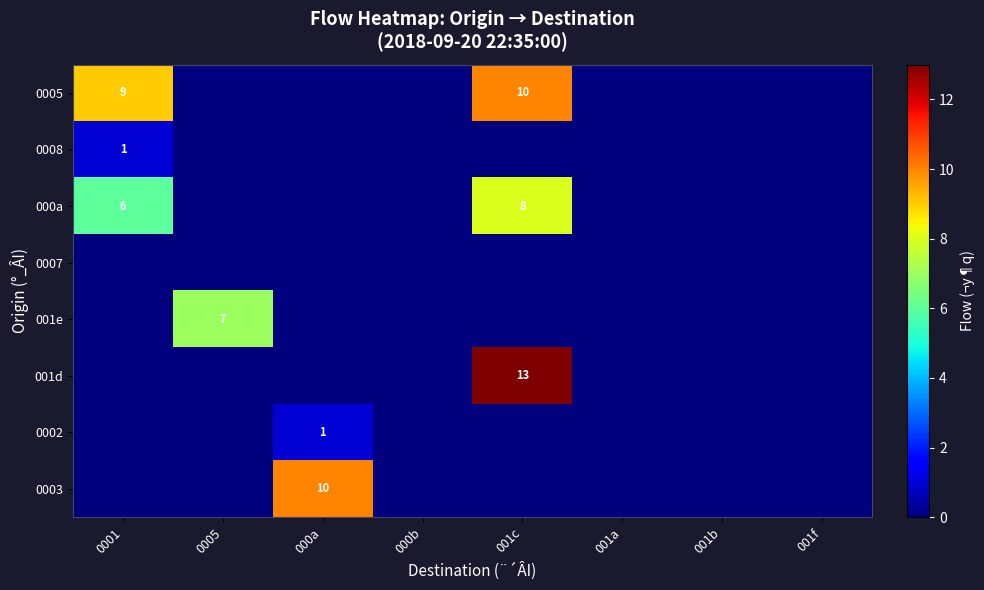

What is the maximum value shown in the chart?

13